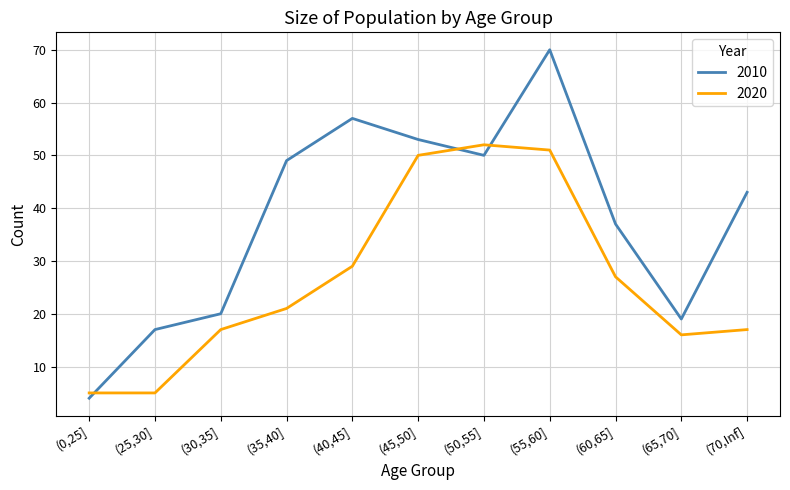

In 2010, how many points are lower than both neighbors (excluding endpoints)?

2